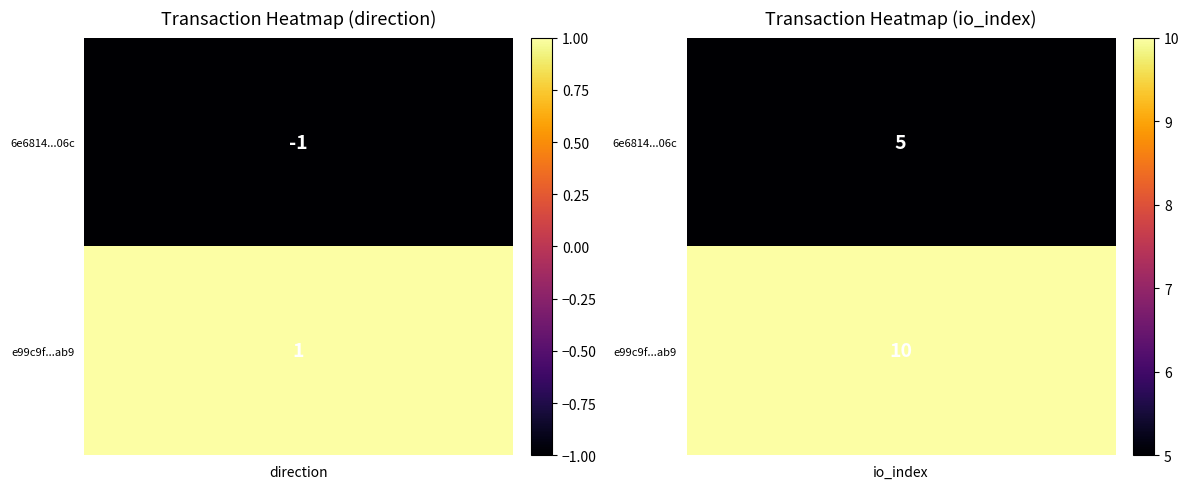

Which series changed the most between -1 and 1?

e99c9f7bb748a4f26823752b0c0c83f39548ab9